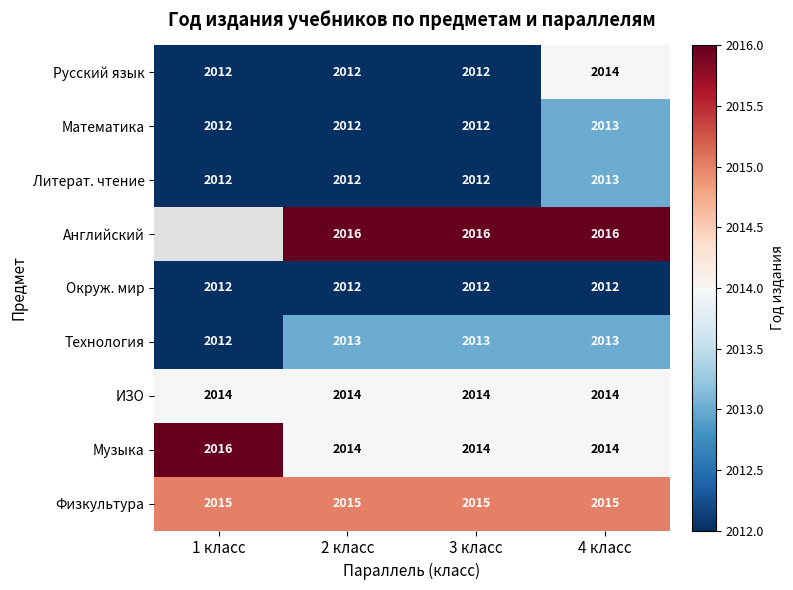

Is the value of Окруж. мир at 2 класс greater than the value of Английский at 4 класс?

No